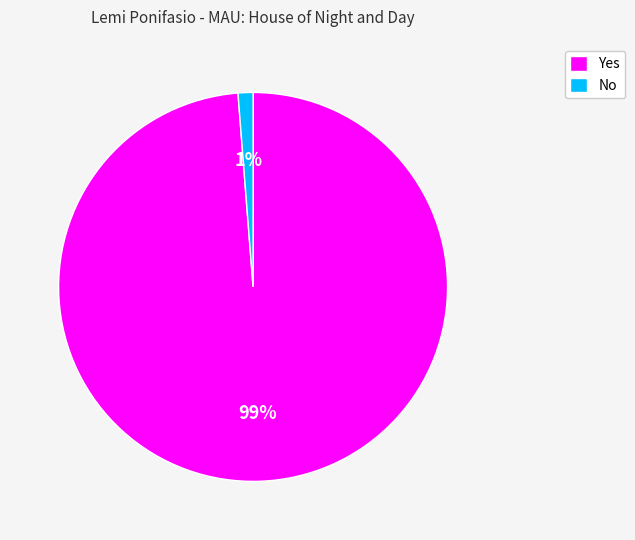

Is the sum of Yes and No greater than half?

Yes